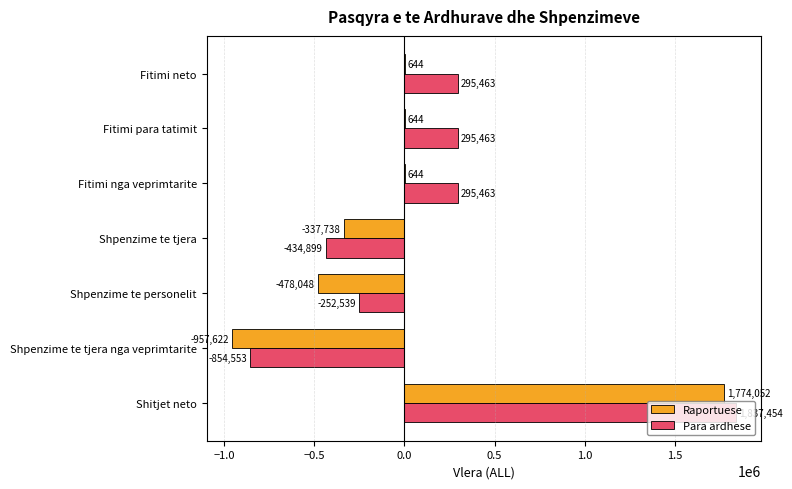

The Para ardhese series shows -444830 at Shpenzime te personelit. True or false?

False